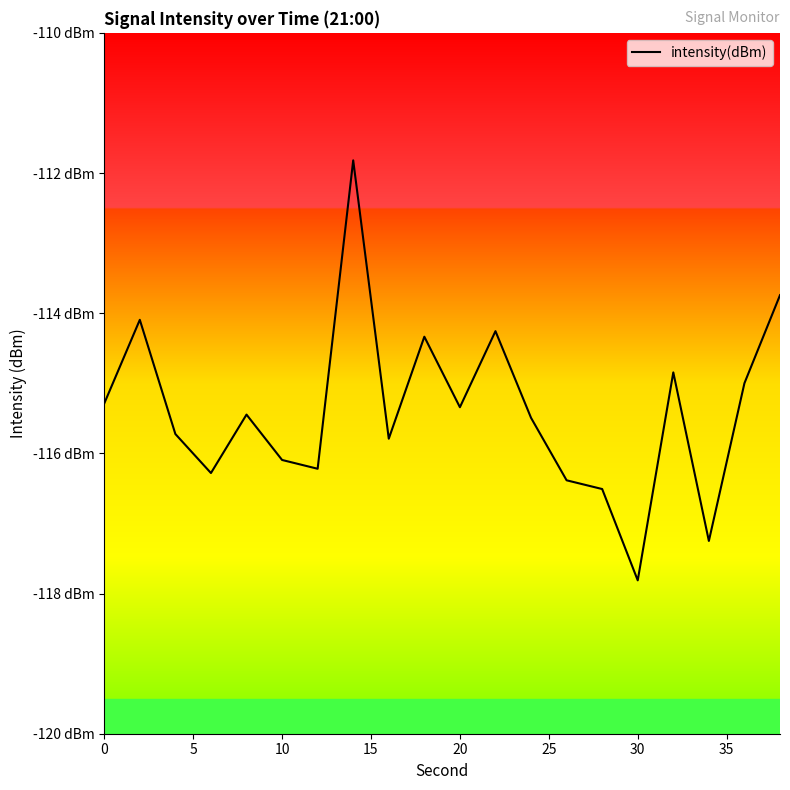

What is the value of the 9th point from the left?

-115.8